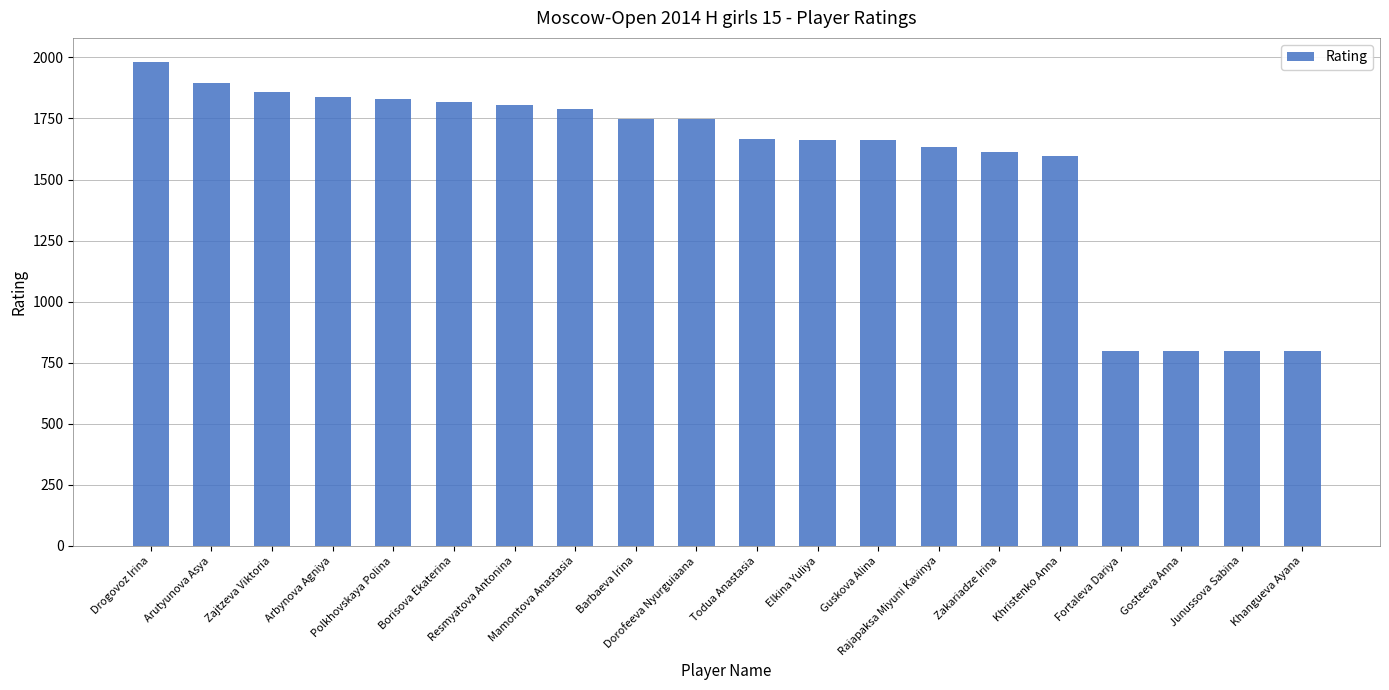

What is the change in value from Drogovoz Irina to Gosteeva Anna?

-1181